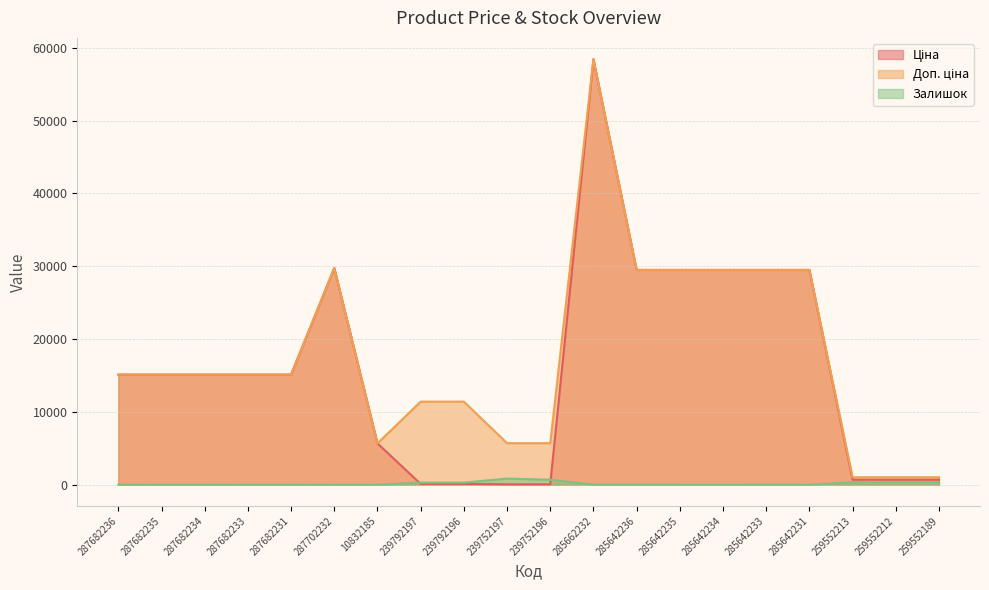

Is it true that Залишок equals -492.2 at 287702232?

False